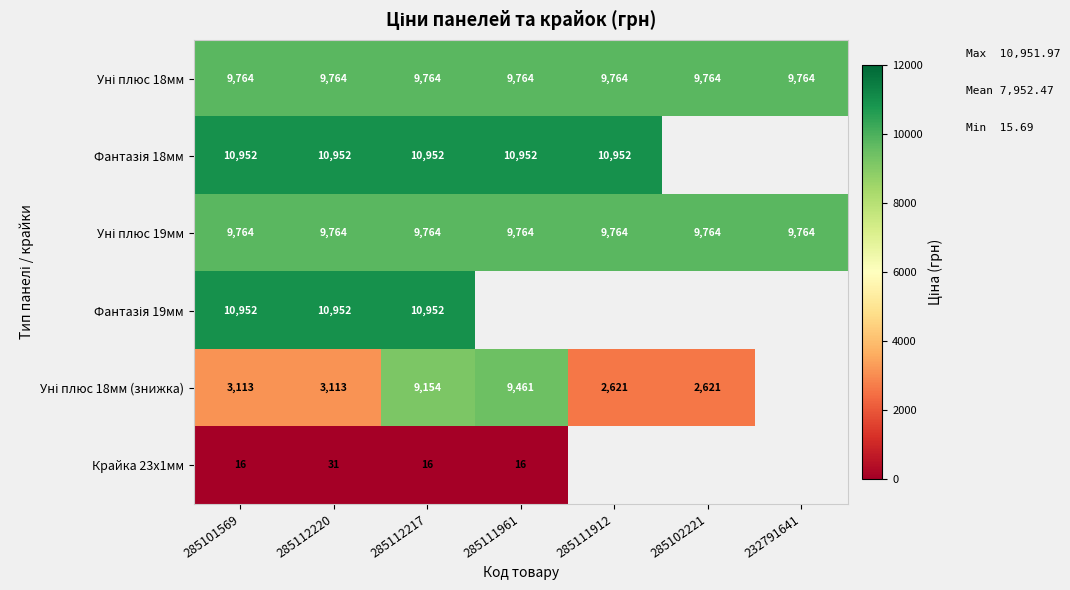

What is the spread (max minus min) of values at 285101569?

10936